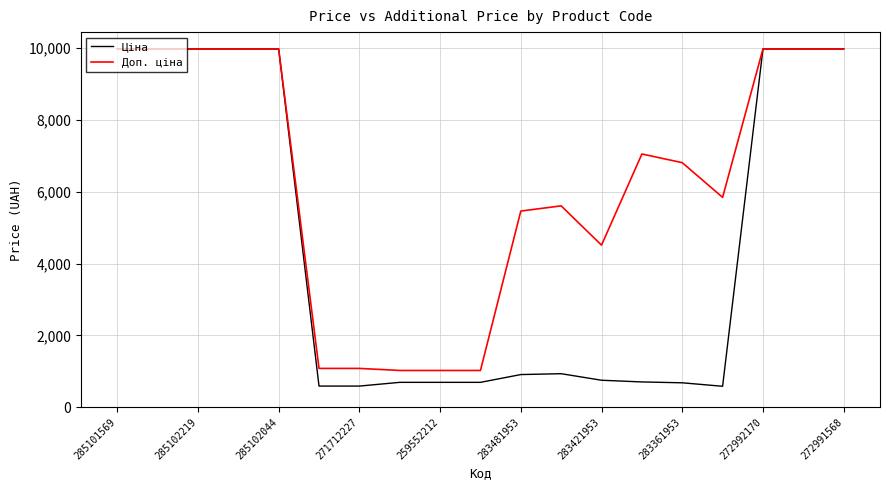

Which series has the largest range (max minus min)?

Ціна